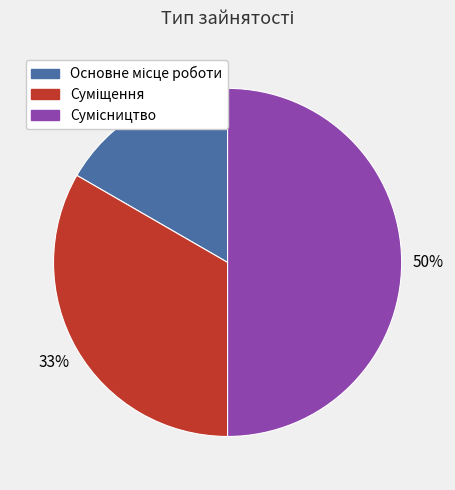

To the nearest percent, what is the average slice percentage?

33%